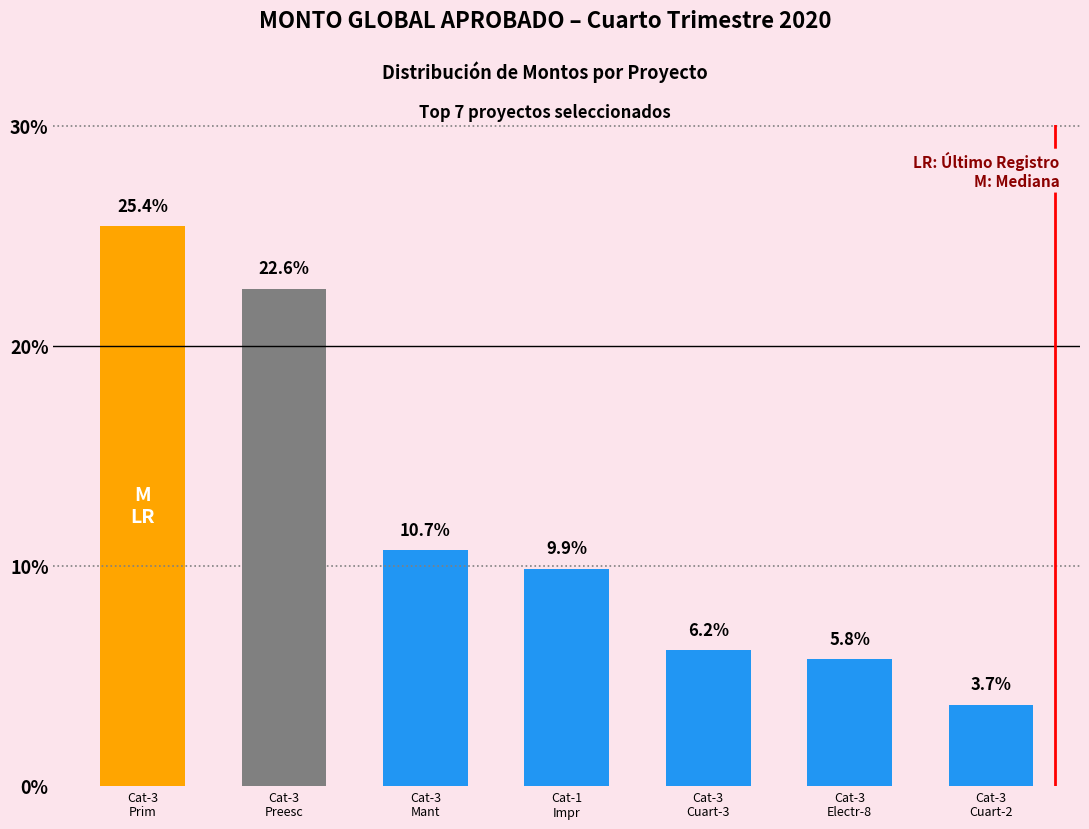

Reading right to left, extract all data points from this chart.

157414	245000	262357	420000	455971	961538	1082490